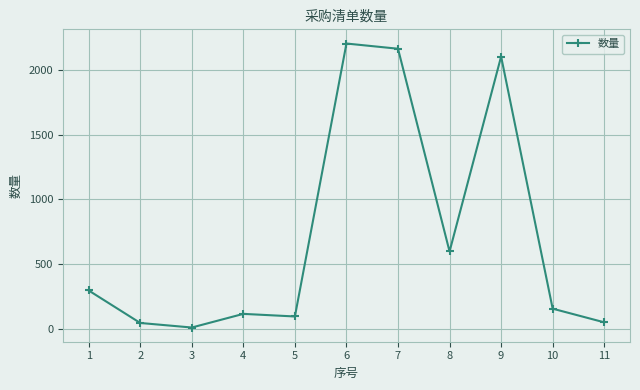

The chart shows a value of 100 at 5. True or false?

True